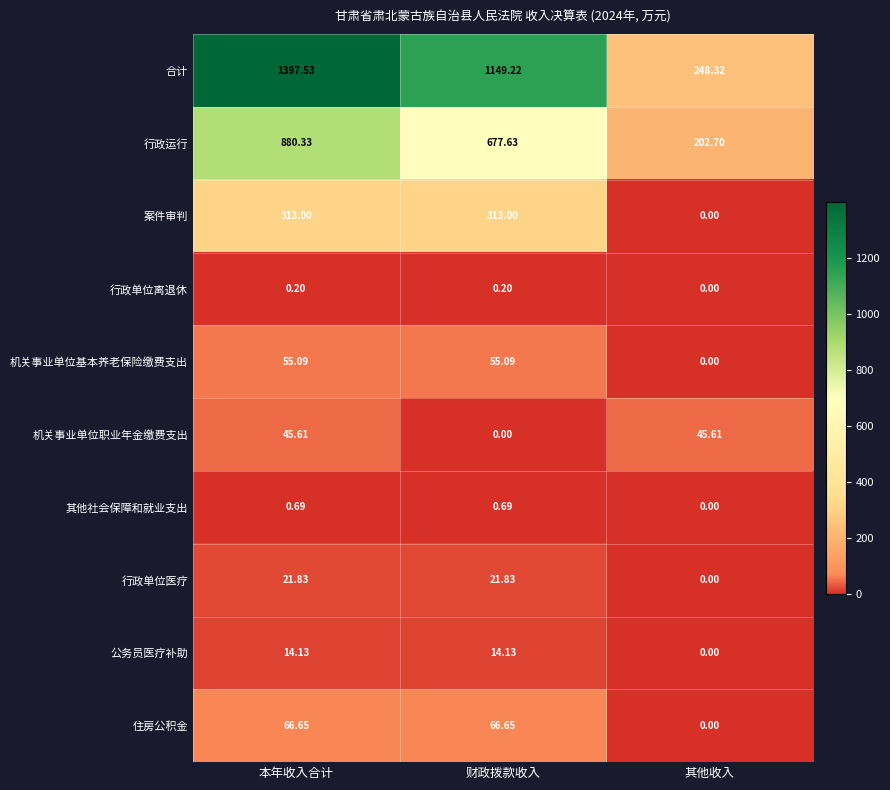

Between 本年收入合计 and 其他收入, which series saw the biggest shift?

合计